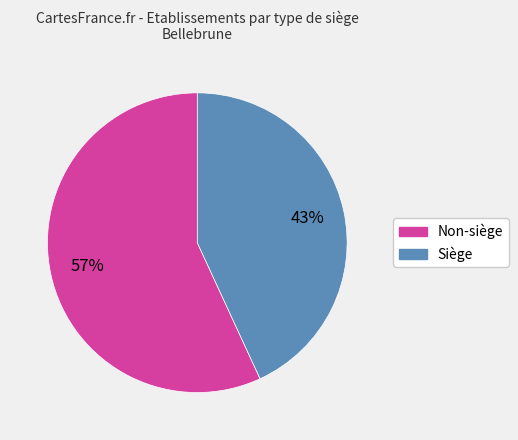

To the nearest percent, what is the average slice percentage?

50%